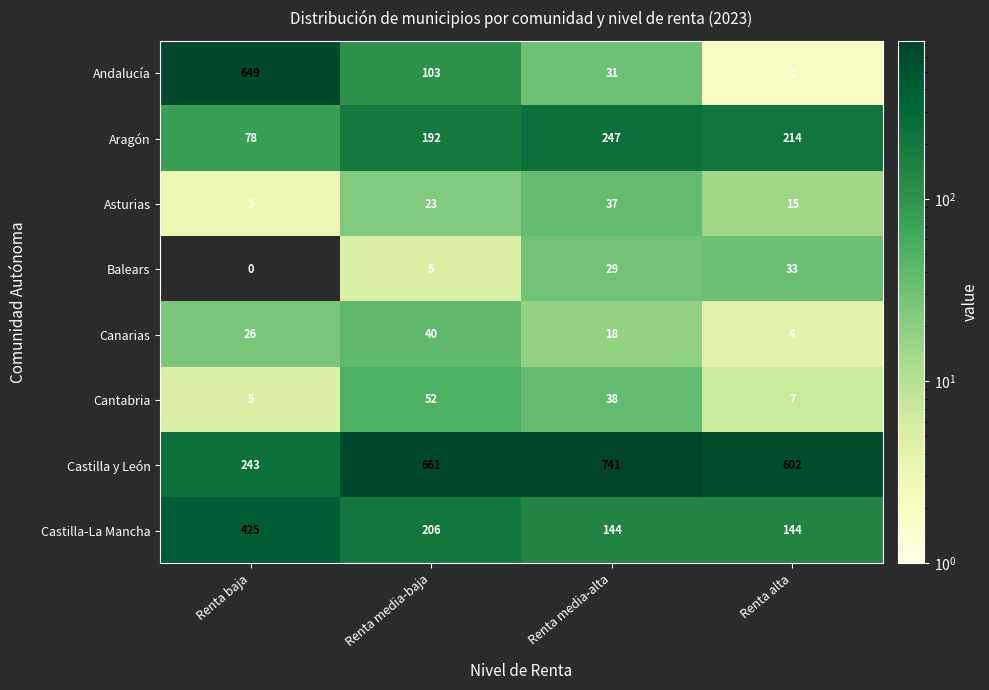

What is the greatest value displayed?

741